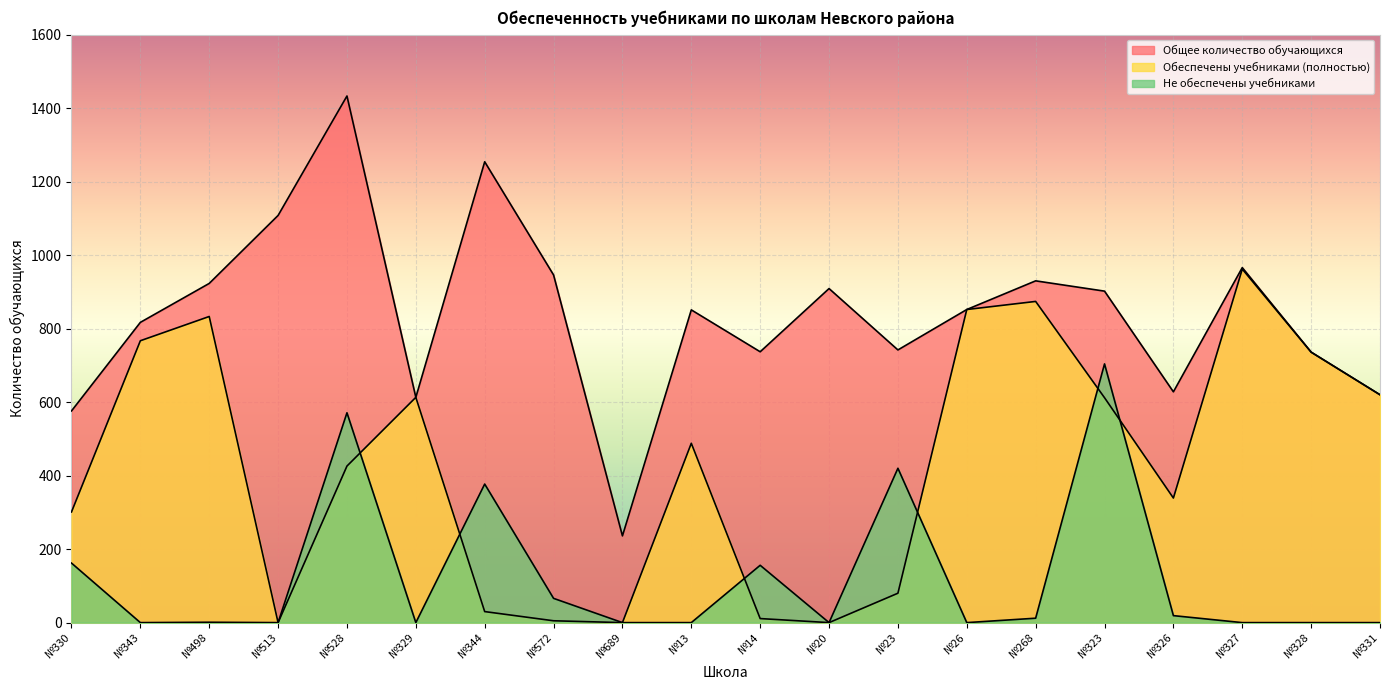

How many data points does each series have?

20